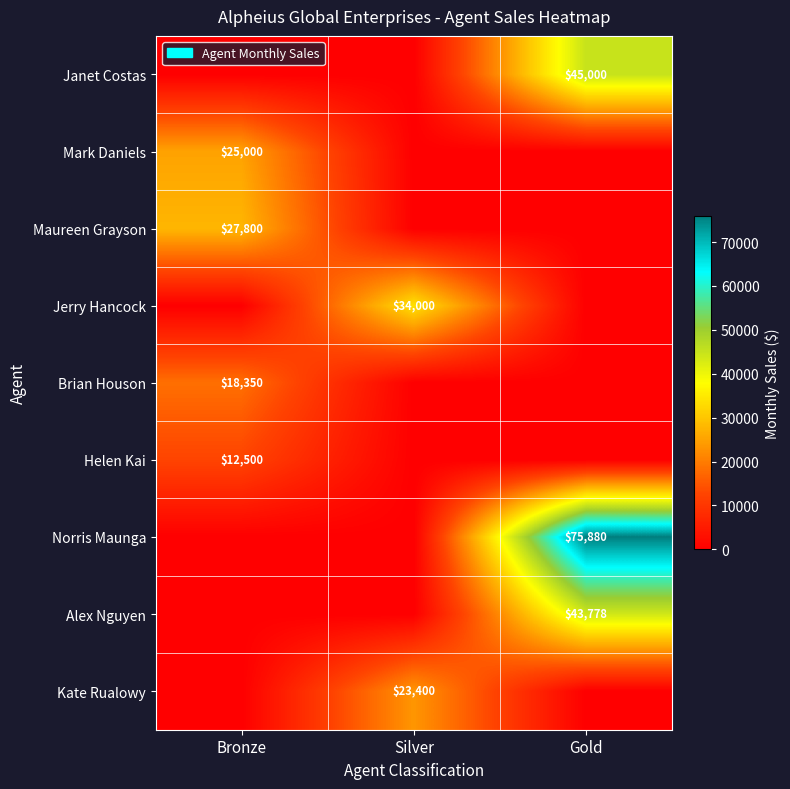

Is it true that Maureen Grayson equals 41950 at Bronze?

False